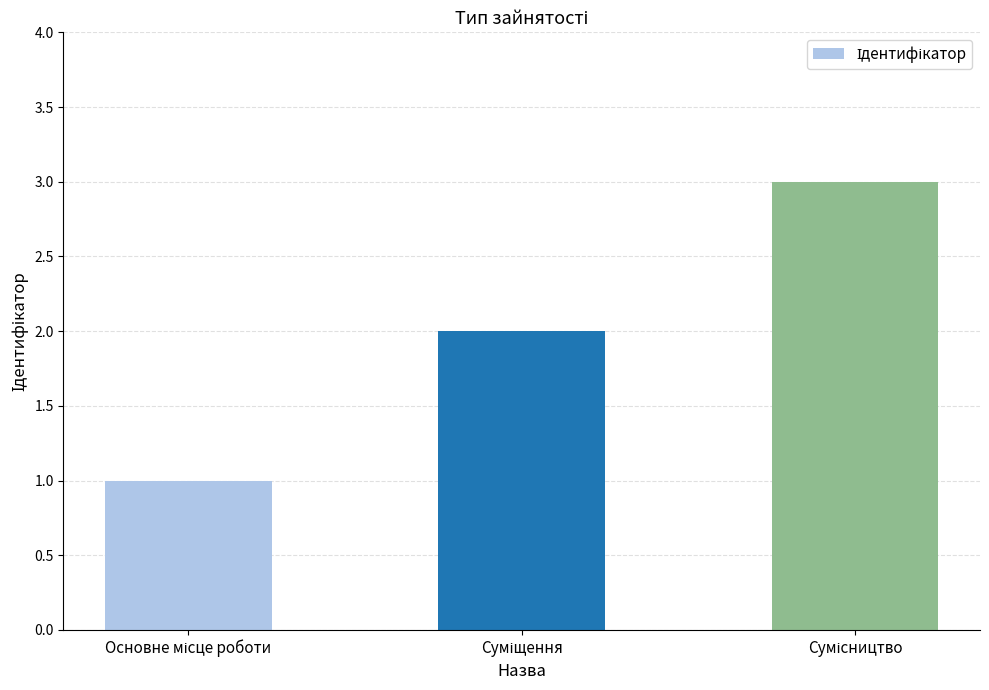

What is the maximum value shown in the chart?

3